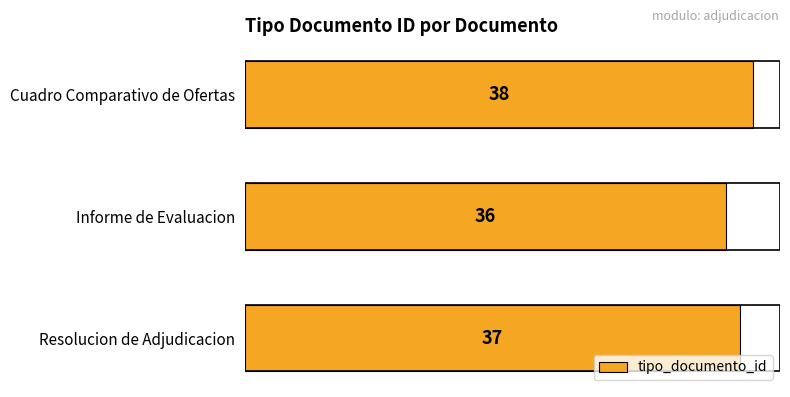

Count the number of categories in the chart.

3